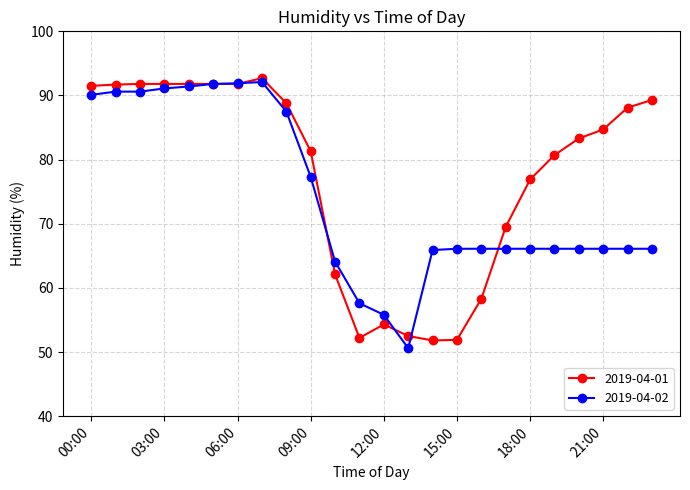

How many distinct data groups are displayed?

2